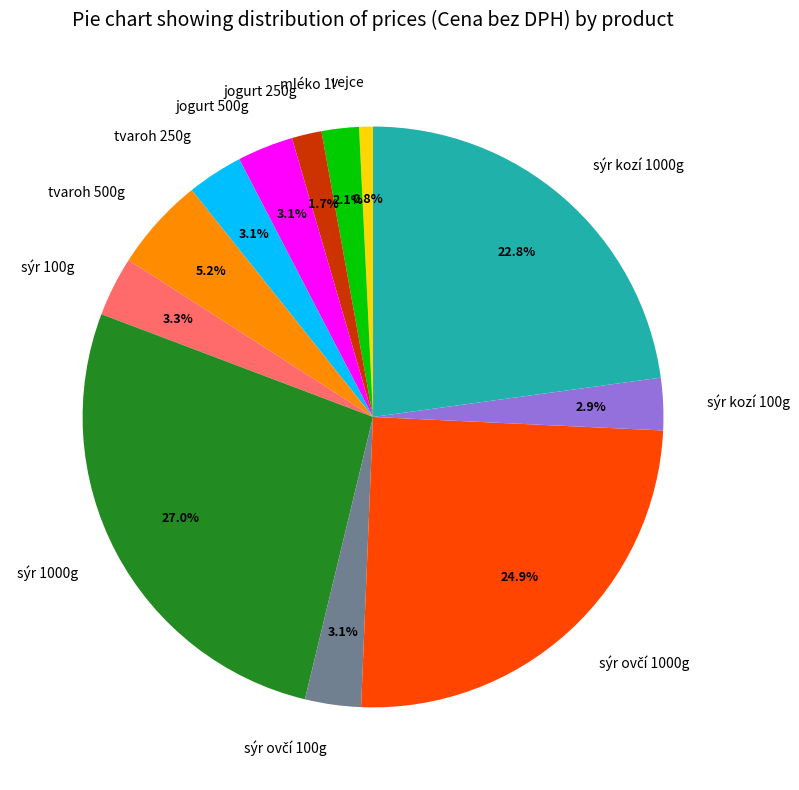

Approximately how many times larger is the value at sýr 1000g compared to sýr kozí 1000g?

1.2